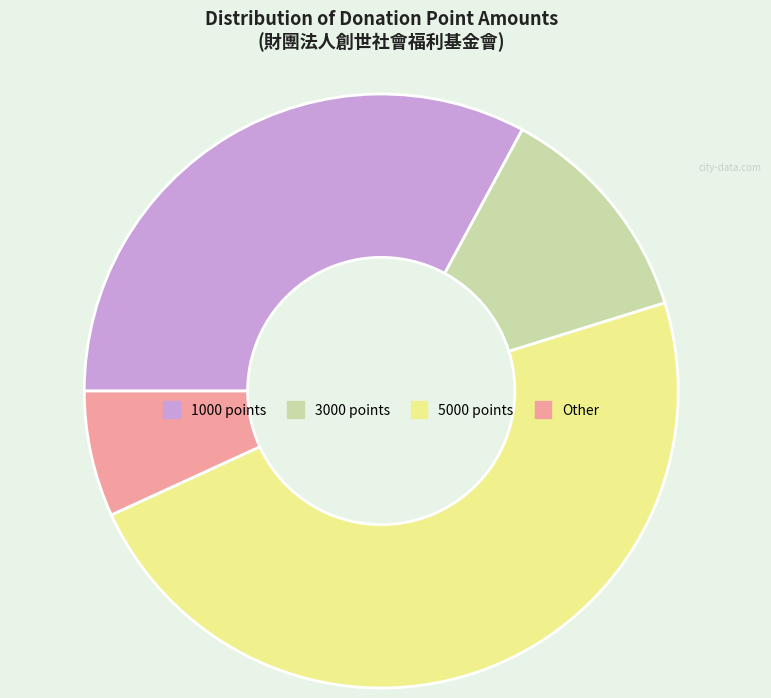

How many slices are in this pie chart?

4